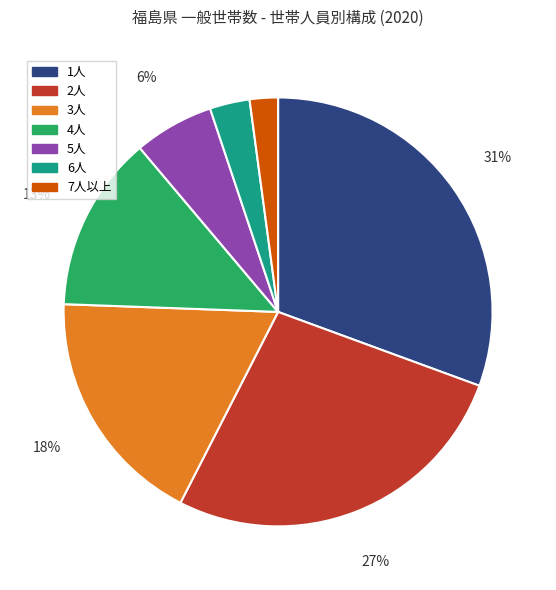

True or false: 4人 accounts for 13% of the total.

True